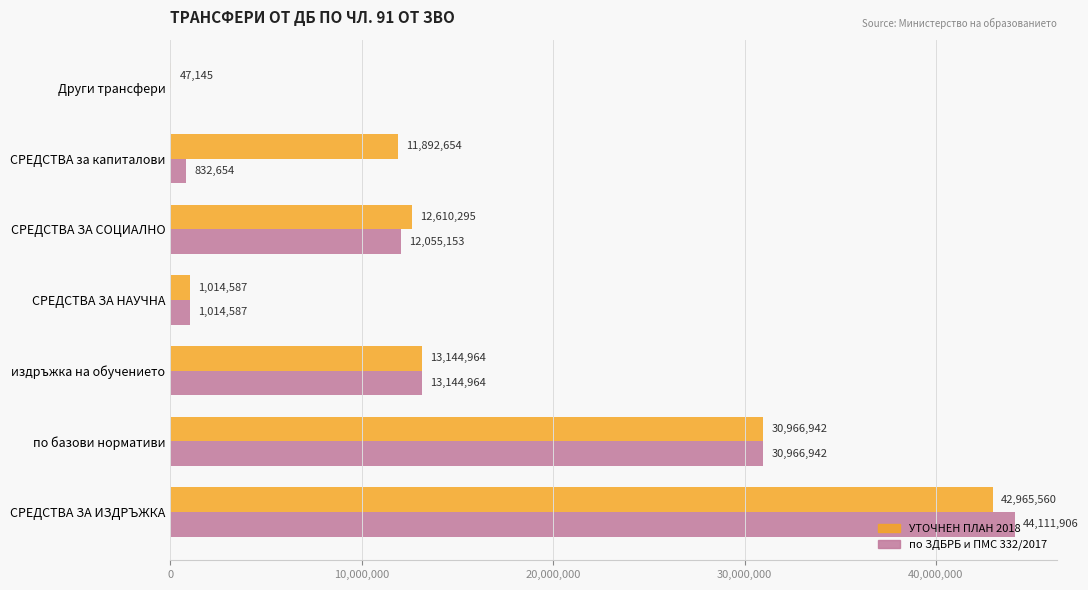

At which category does the chart reach its peak across all series?

СРЕДСТВА ЗА ИЗДРЪЖКА